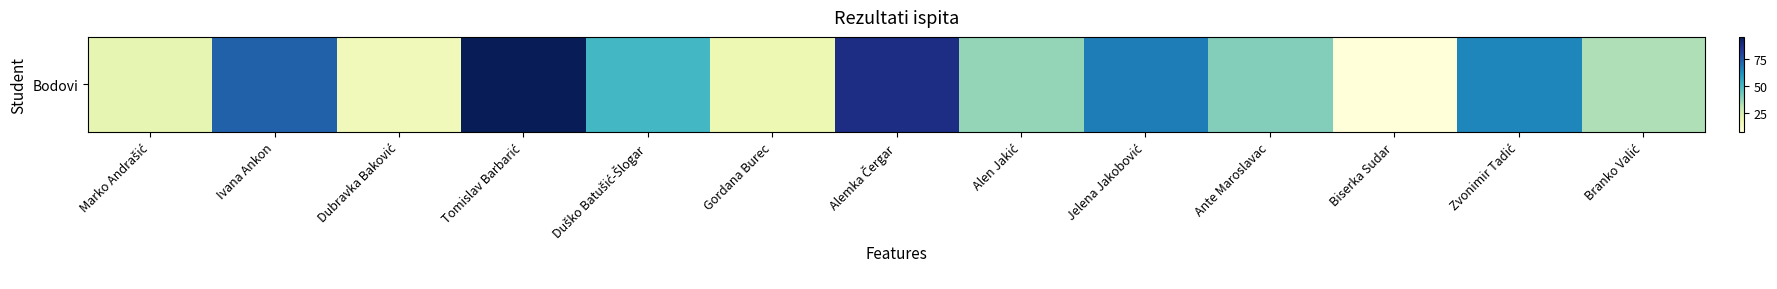

Rank the categories by value from highest to lowest.

Tomislav Barbarić, Alemka Čergar, Ivana Ankon, Jelena Jakobović, Zvonimir Tadić, Duško Batušić-Šlogar, Ante Maroslavac, Alen Jakić, Branko Valić, Marko Andrašić, Gordana Burec, Dubravka Baković, Biserka Sudar